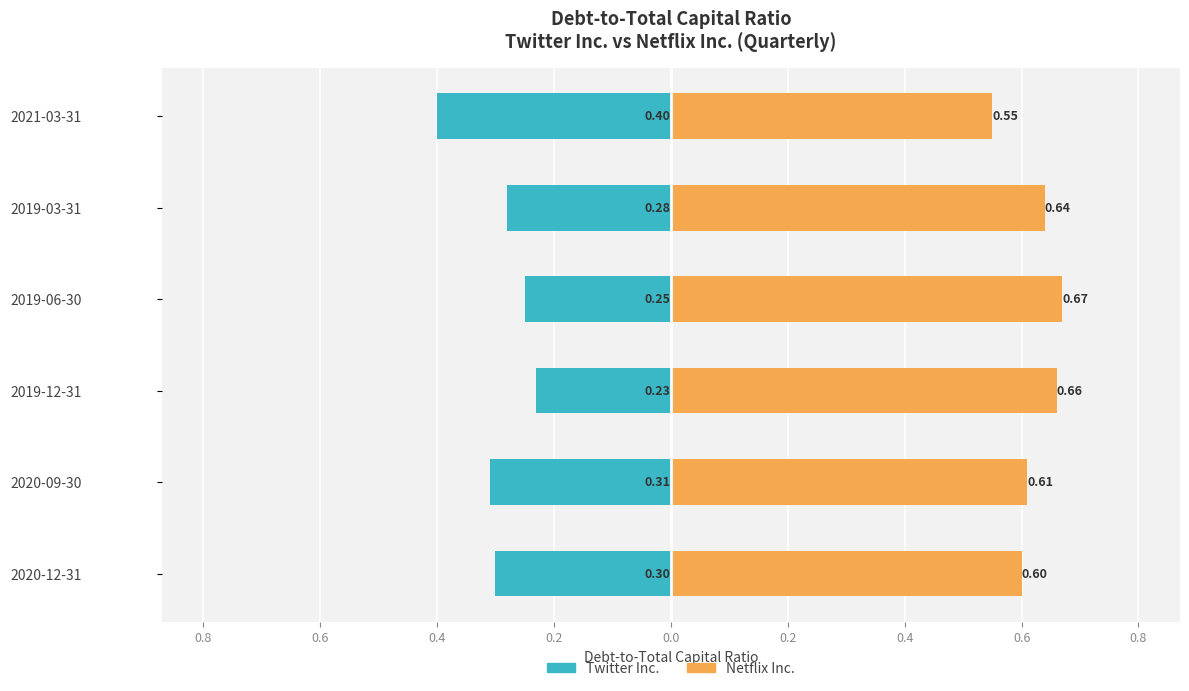

Reading left to right, transcribe all the data shown in this chart.

Twitter Inc.: -0.3	-0.3	-0.2	-0.2	-0.3	-0.4
Netflix Inc.: 0.6	0.6	0.7	0.7	0.6	0.6